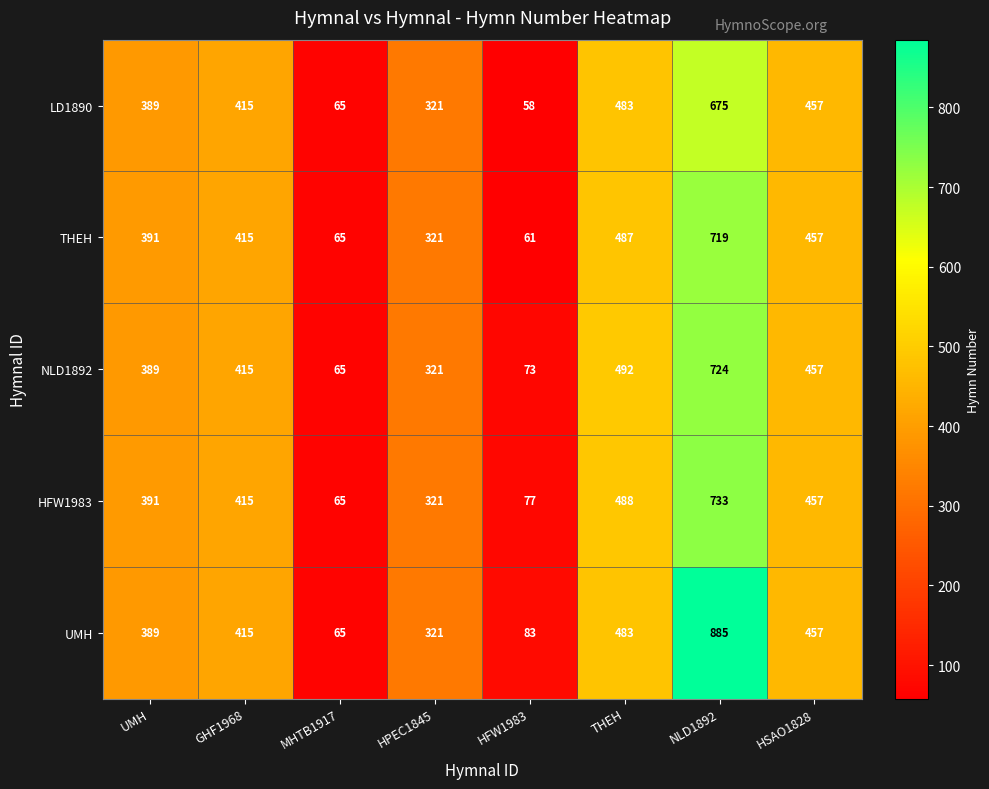

What is the difference between the highest and lowest values at NLD1892?

210